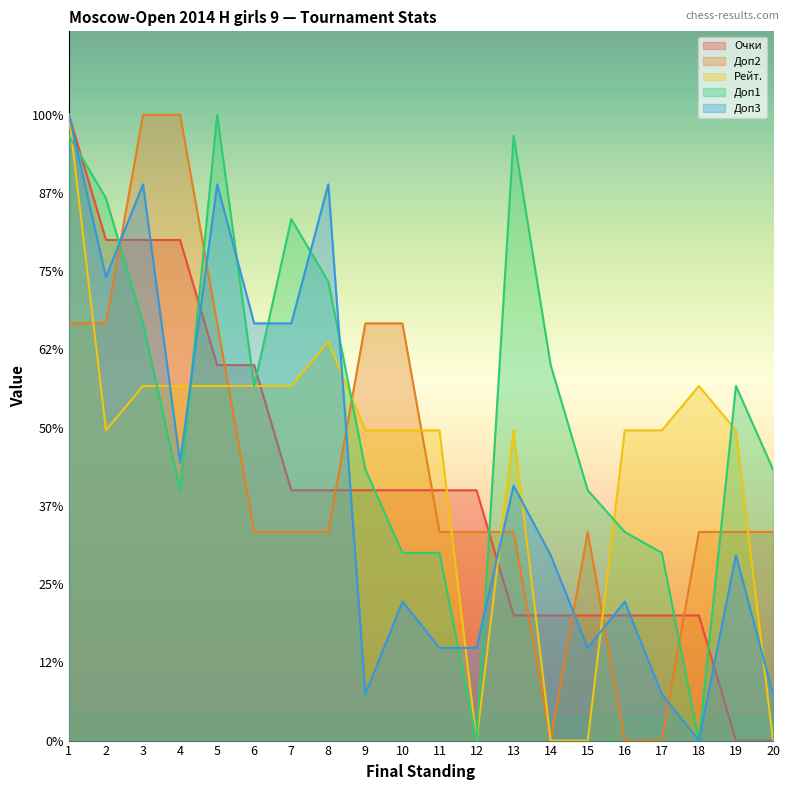

At which label does Очки first exceed 2?

1